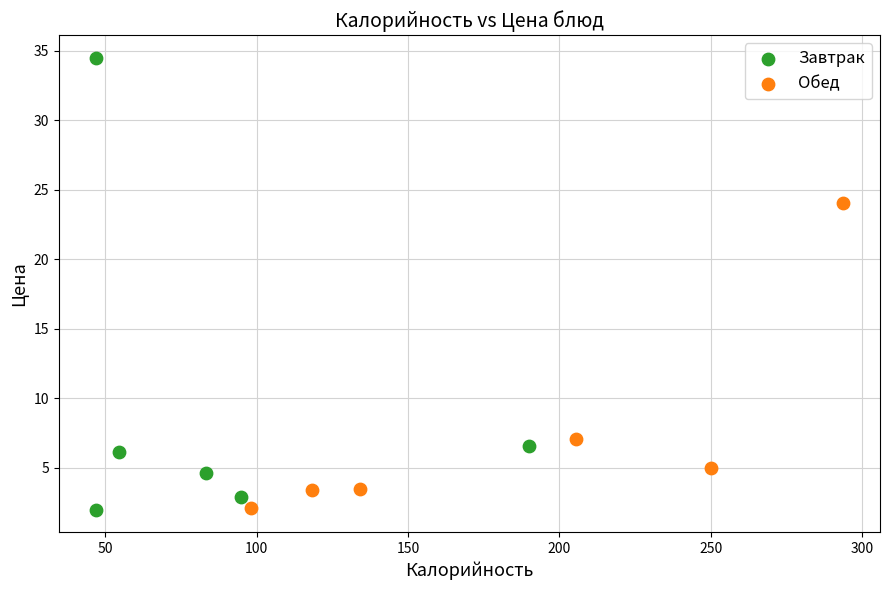

Which series reaches the maximum Y coordinate?

Завтрак